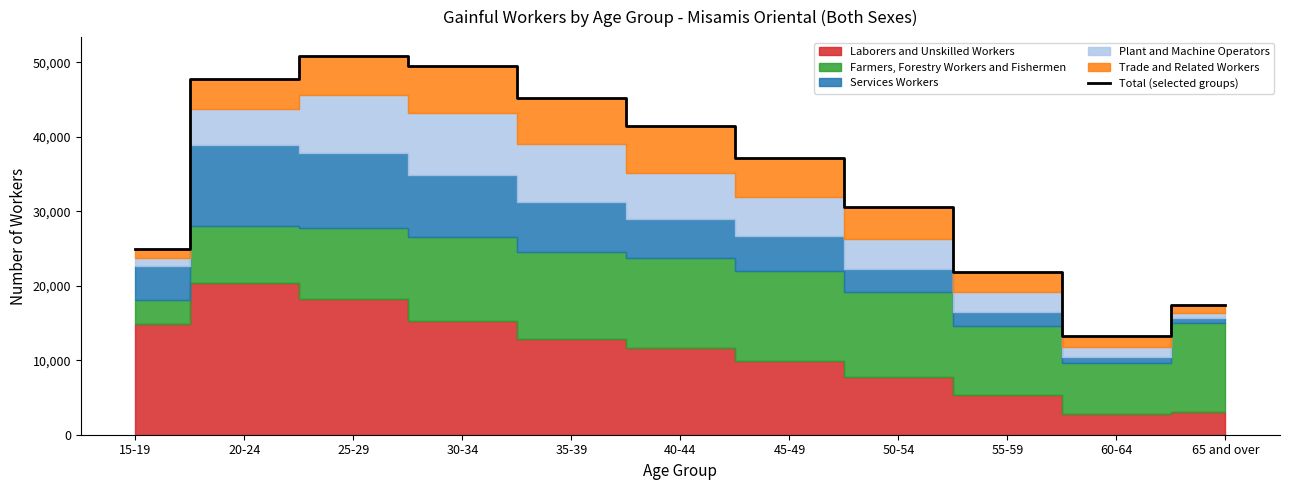

Reading right to left, list all the values displayed in this chart.

65 and over=17469	60-64=13262	55-59=21891	50-54=30528	45-49=37191	40-44=41424	35-39=45219	30-34=49488	25-29=50824	20-24=47752	15-19=24911